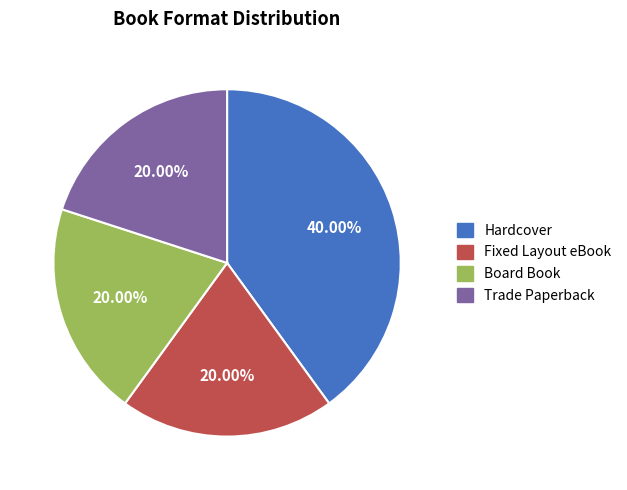

The Board Book slice represents 20% of the pie. True or false?

True